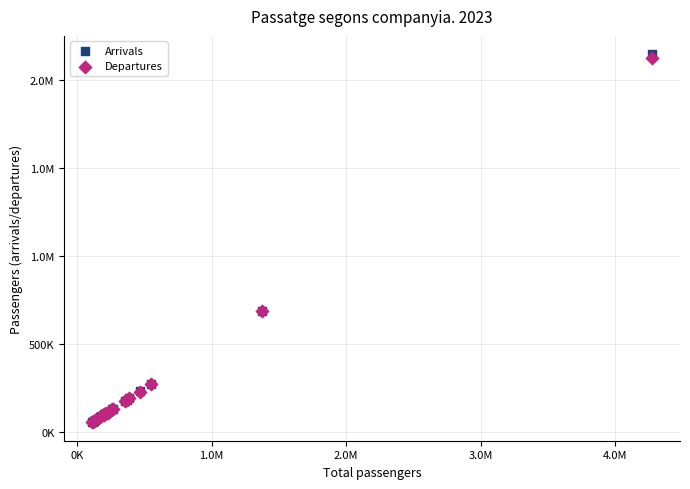

What are all the series names shown in the legend?

Arrivals, Departures